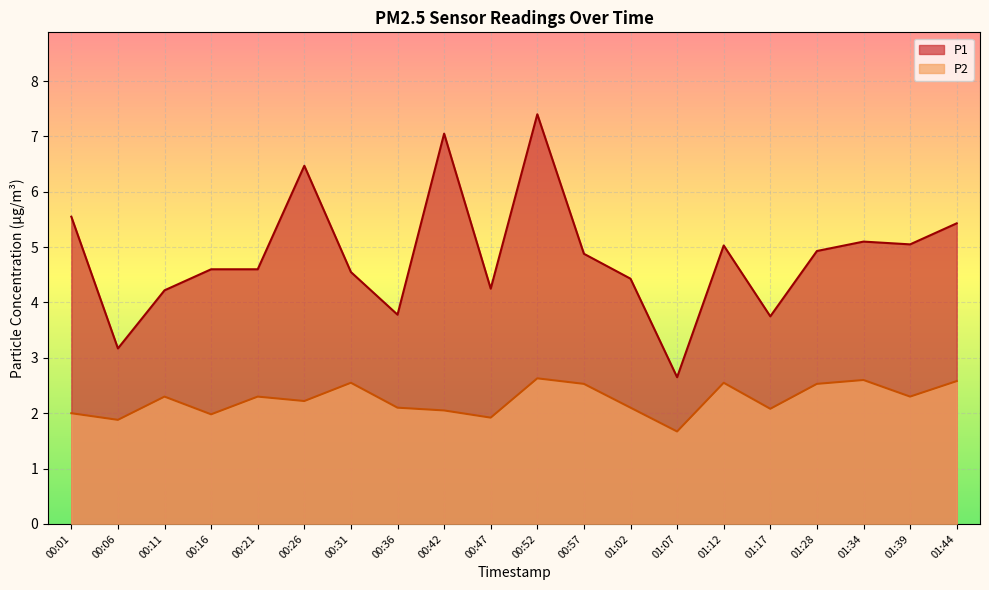

What is the difference between the maximum and minimum values in the P2 series?

1.0